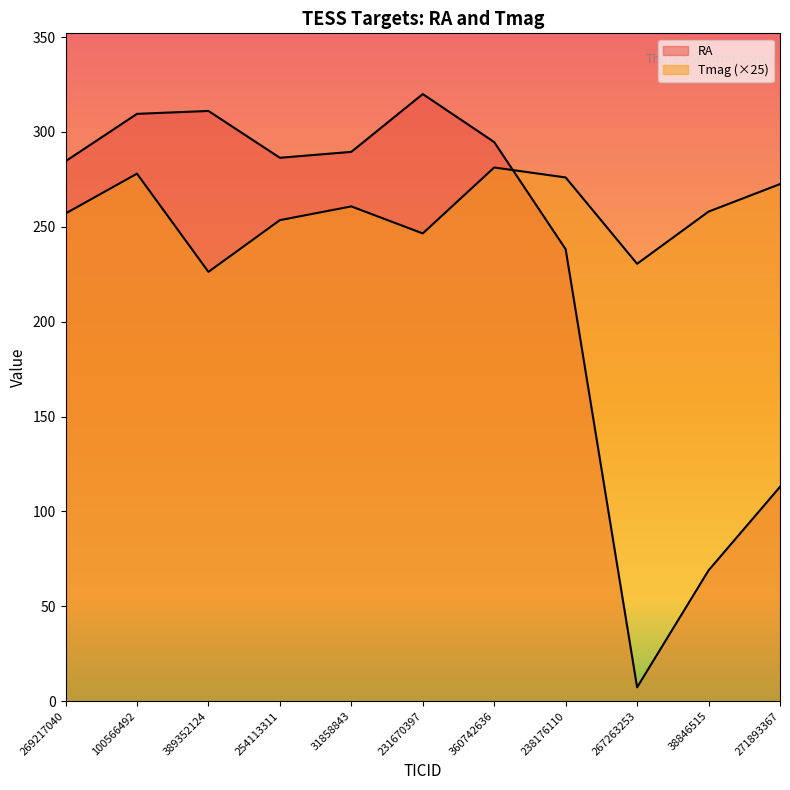

Reading left to right, transcribe all the data shown in this chart.

RA: 269217040=284.5	100566492=309.5	389352124=311.0	254113311=286.4	31858843=289.5	231670397=319.9	360742636=294.6	238176110=238.2	267263253=7.3	38846515=69.0	271893367=113.0
Tmag: 269217040=257.0	100566492=278.0	389352124=226.3	254113311=253.5	31858843=260.8	231670397=246.5	360742636=281.2	238176110=276.0	267263253=230.5	38846515=258.0	271893367=272.5